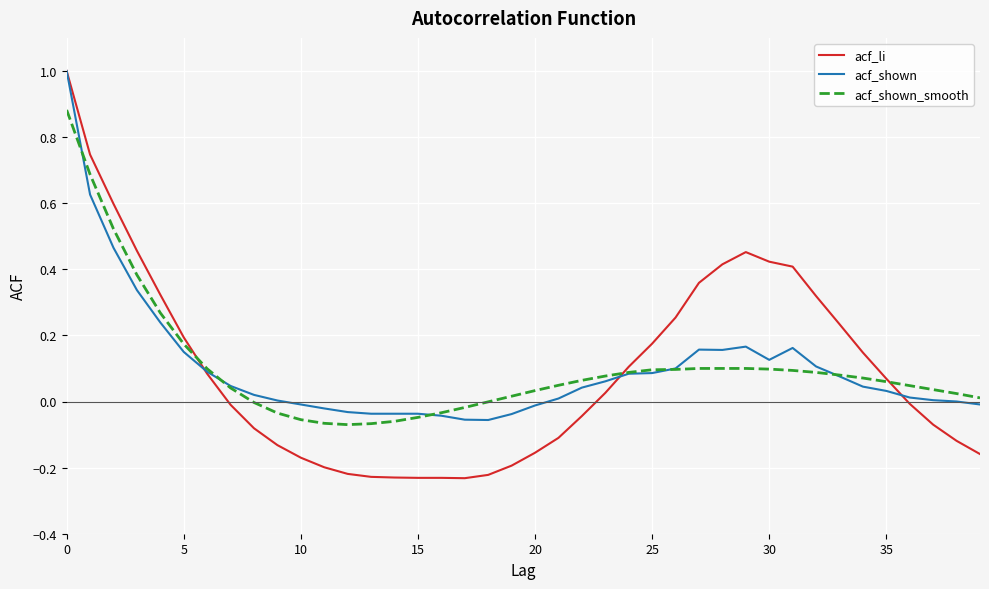

What is the maximum value for acf_li?

1.0